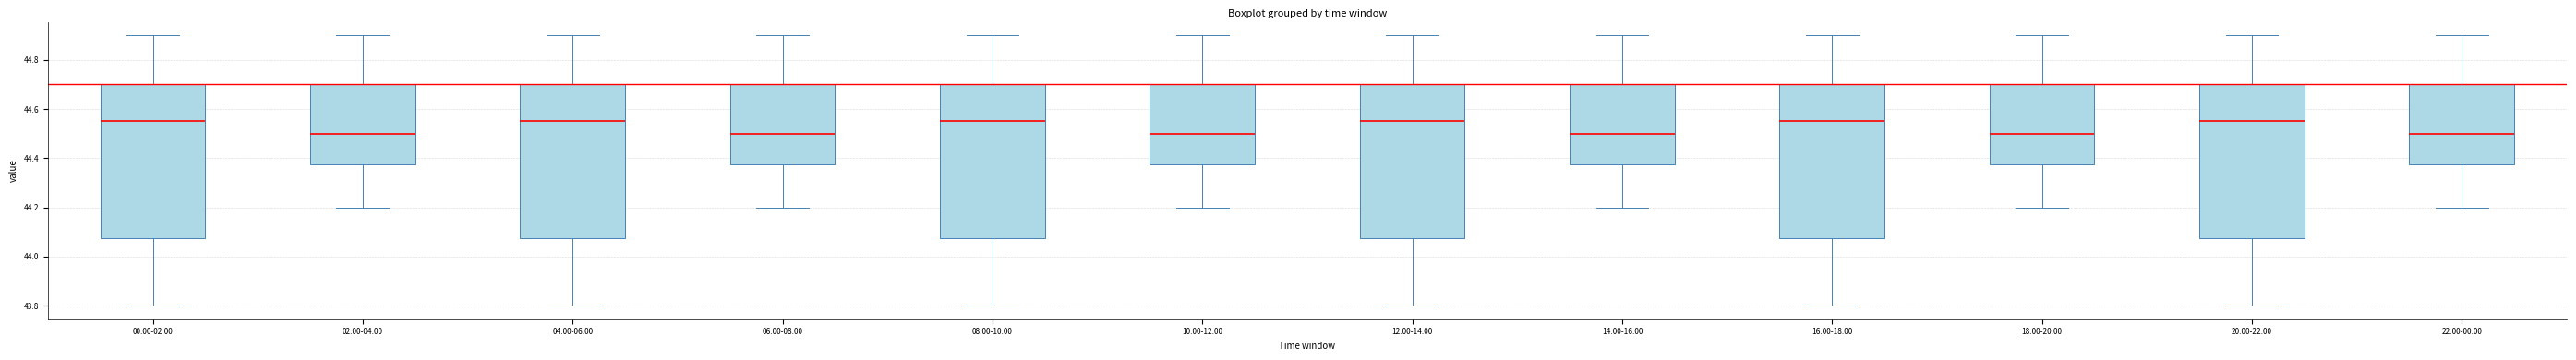

Where is the upper edge of the box for 20:00-22:00 on the y-axis? The values are not printed on the chart, so give them approximately, as read against the axis.

44.70